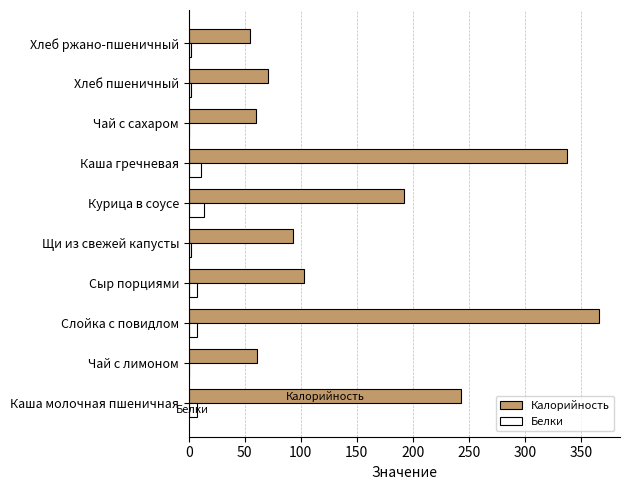

Is the value of Белки at Хлеб пшеничный greater than the value of Калорийность at Щи из свежей капусты?

No